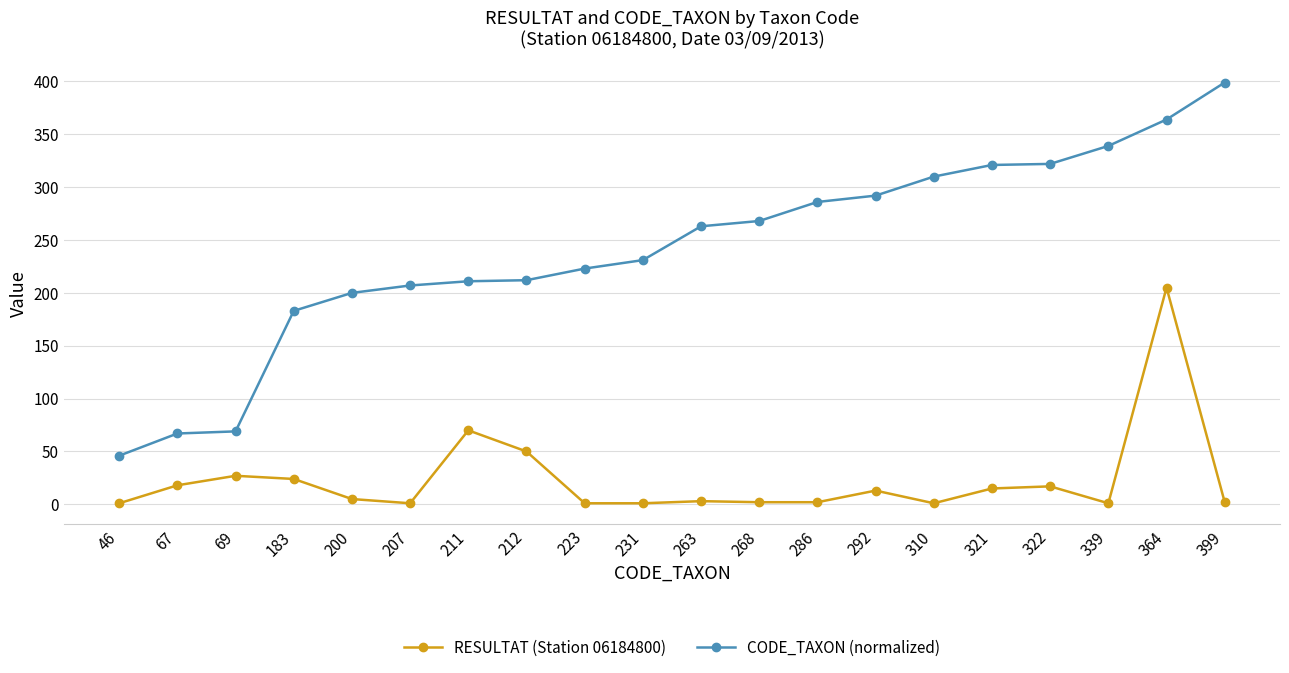

Which category has the highest value in the CODE_TAXON (normalized) series?

399